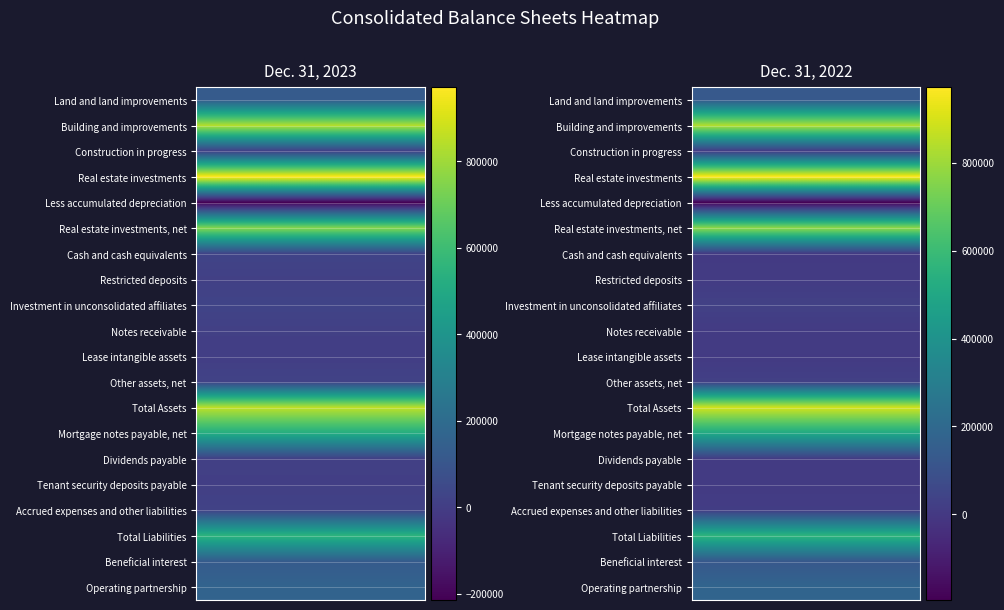

List the labels in order of Dec. 31, 2023 value, largest first.

Real estate investments, Total Assets, Building and improvements, Real estate investments, net, Total Liabilities, Mortgage notes payable, net, Operating partnership, Land and land improvements, Beneficial interest, Cash and cash equivalents, Investment in unconsolidated affiliates, Other assets, net, Accrued expenses and other liabilities, Restricted deposits, Notes receivable, Dividends payable, Construction in progress, Tenant security deposits payable, Lease intangible assets, Less accumulated depreciation